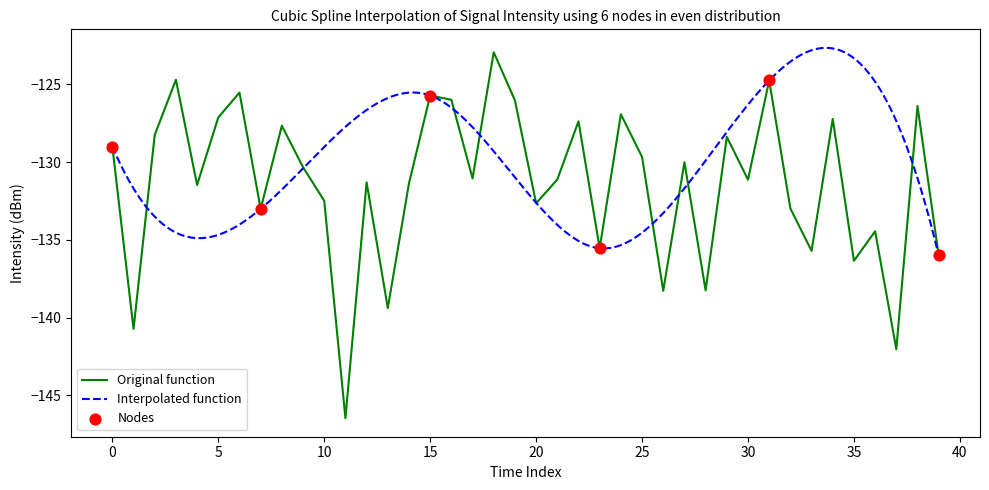

Between 31 and 12, which is larger?

31